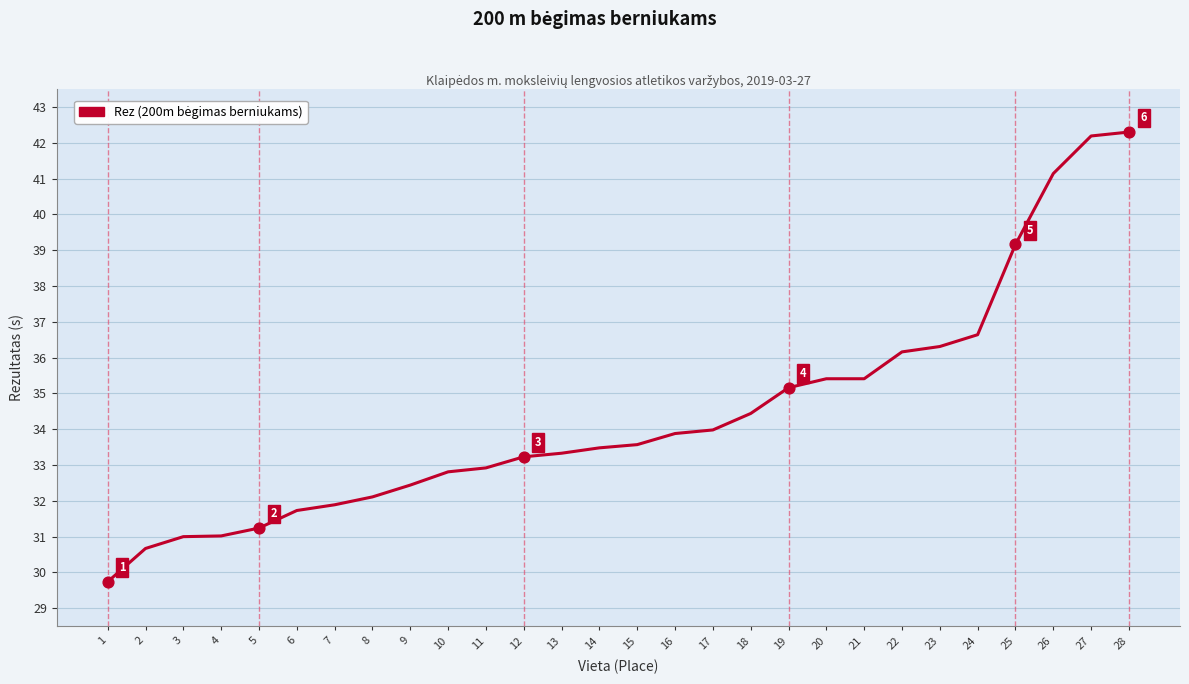

Between 15 and 16, which is larger?

16